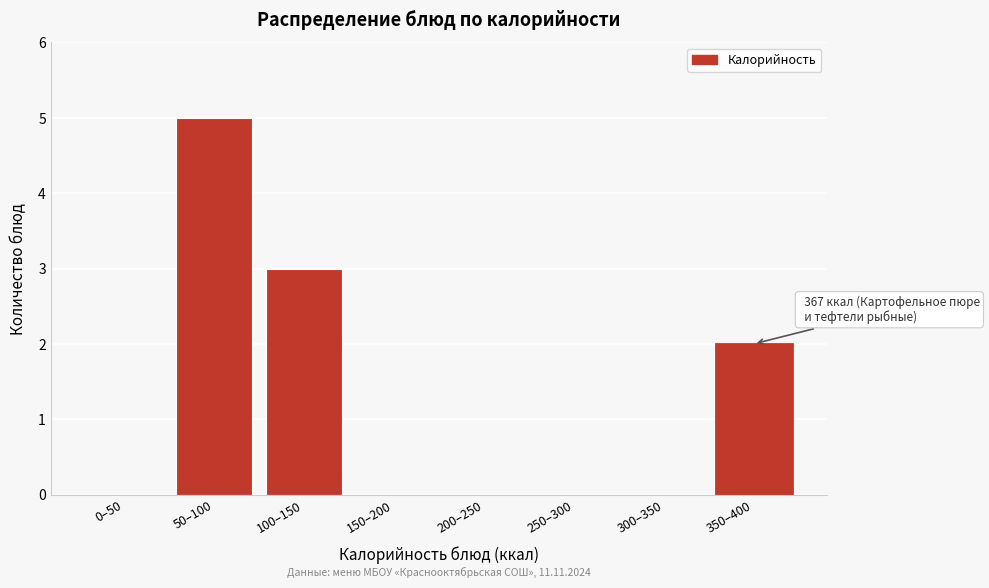

Reading left to right, extract all data points from this chart.

0–50=0	50–100=5	100–150=3	150–200=0	200–250=0	250–300=0	300–350=0	350–400=2